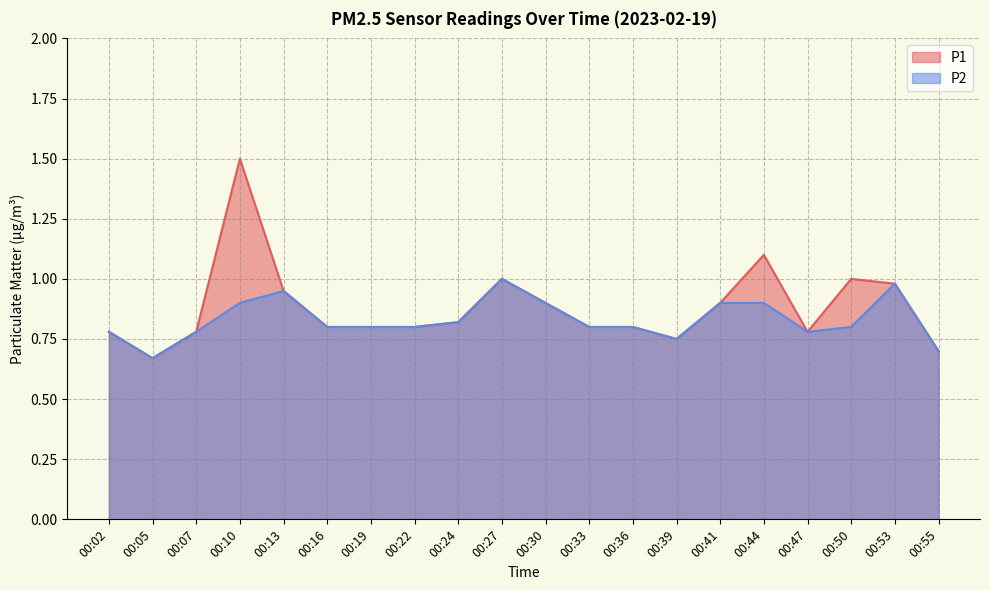

What is the value of the P2 point at the 1st from the left?

0.8